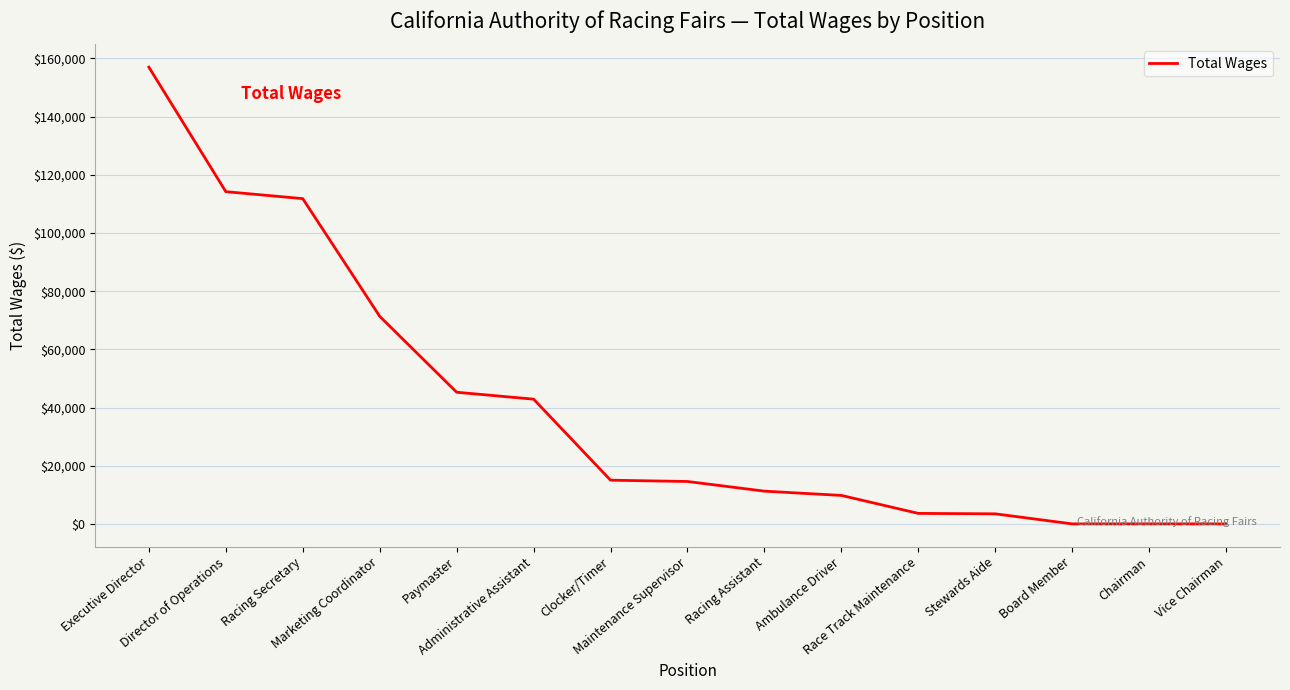

What is the difference between the maximum and minimum values?

156996